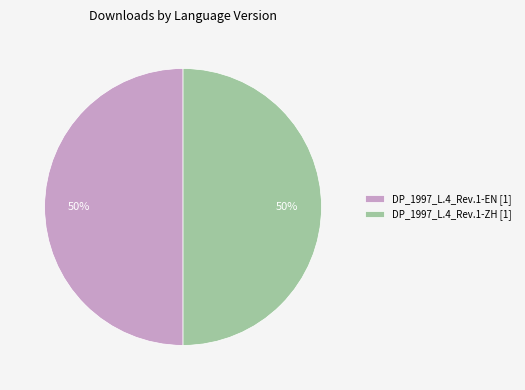

Count the number of slices in the pie.

2